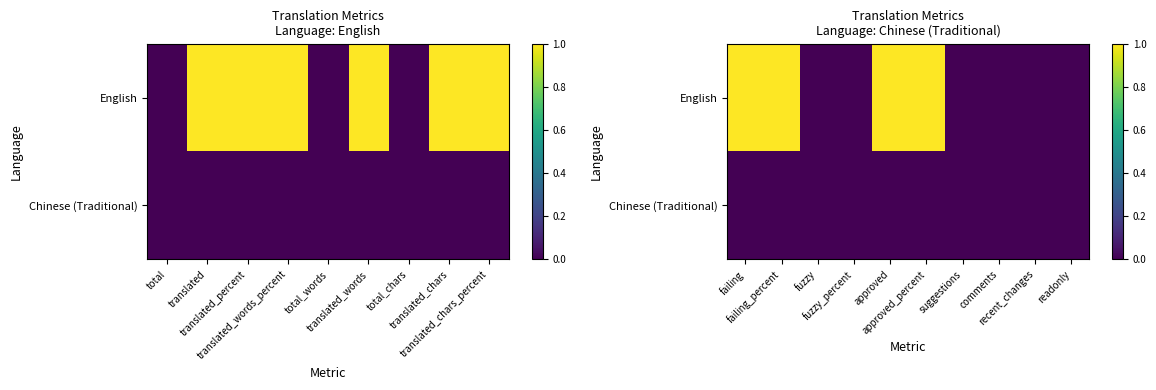

The English series shows 1 at failing. True or false?

False